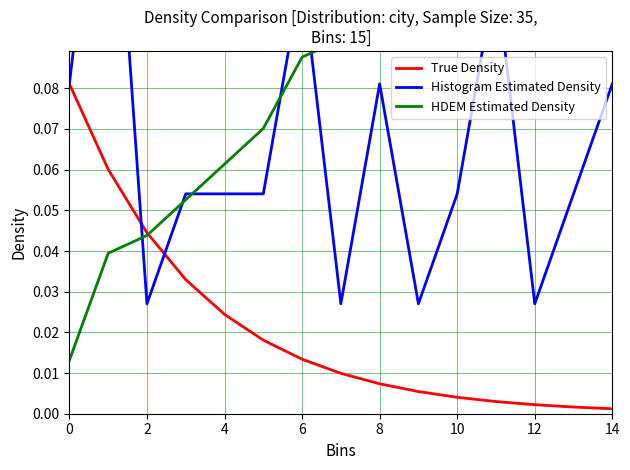

Which category has the lowest value in the True Density series?

14